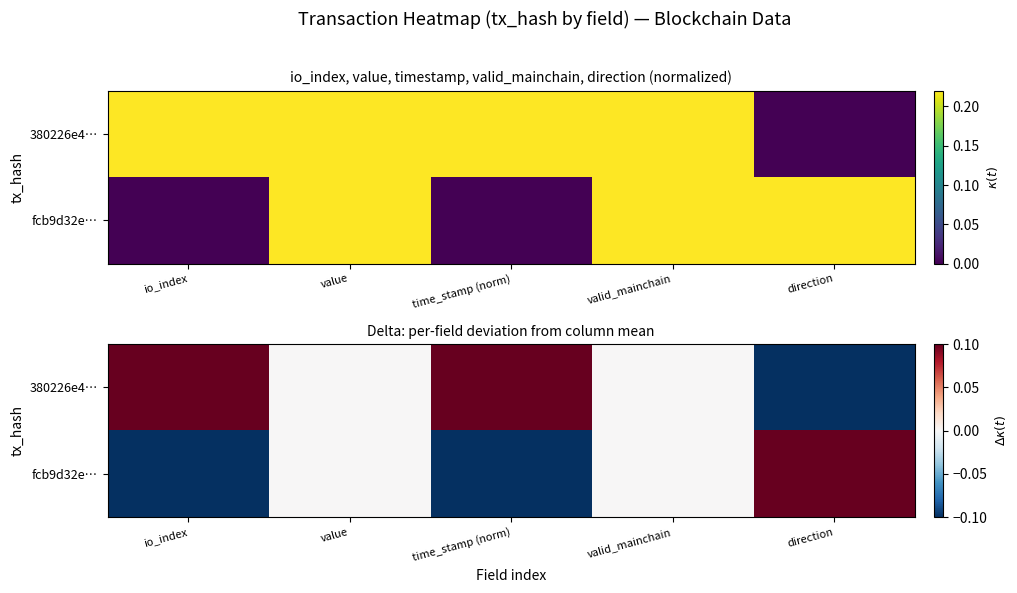

Where is fcb9d32e… nearest to the value 0?

value